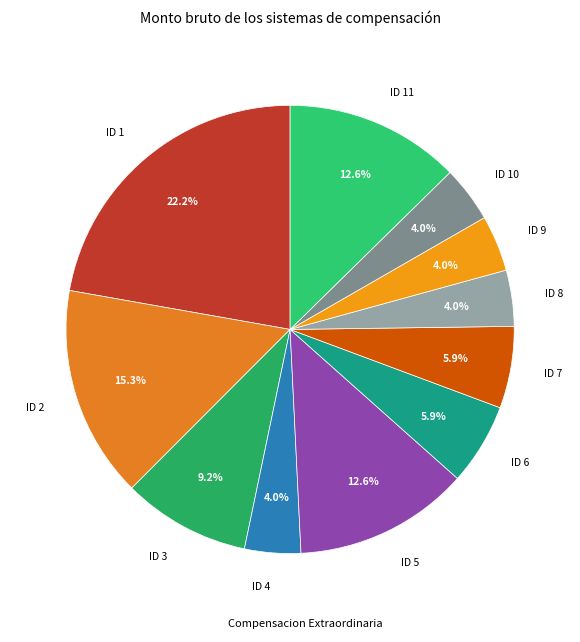

What is the total percentage of ID 10 and ID 7?

9.9%